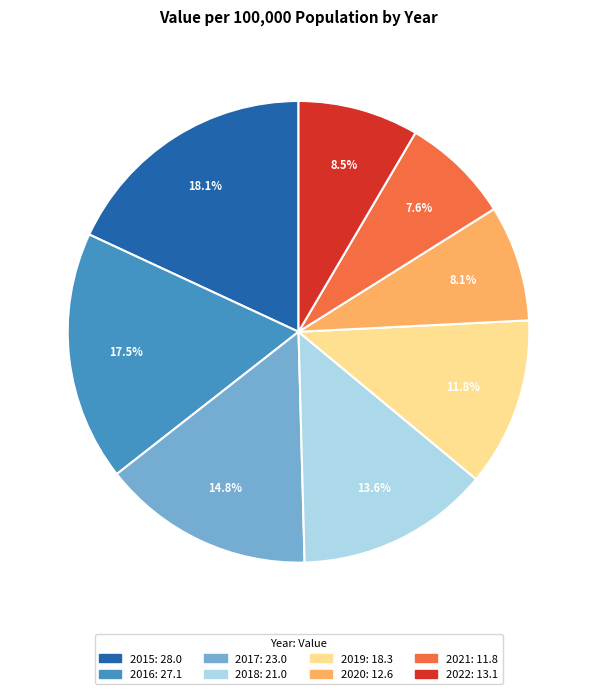

Is the sum of 2018 and 2015 greater than half?

No